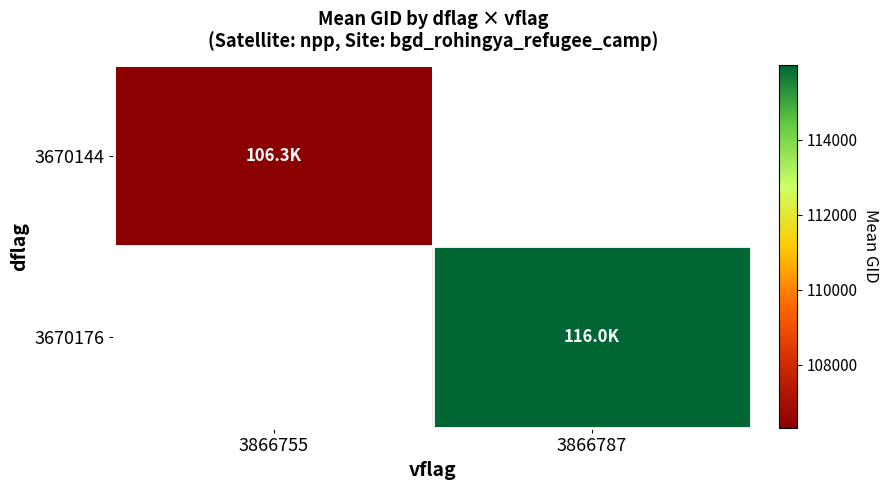

The value of 3670176 at 3866787 is 59130.6. True or false?

False